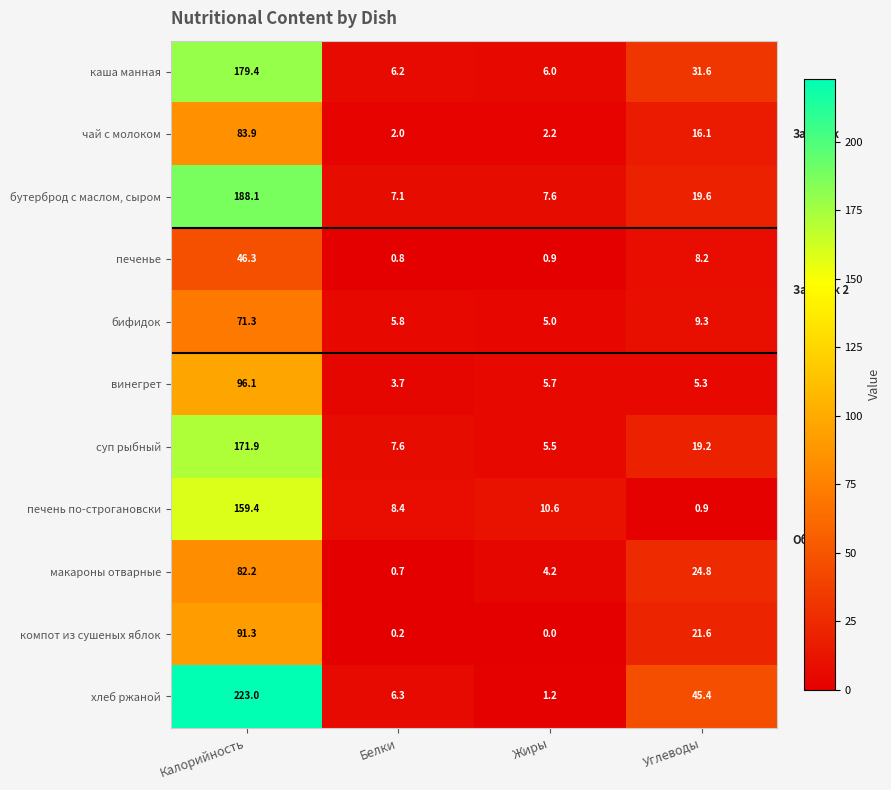

What is the difference between the second highest and second lowest values in the каша манная series?

25.4